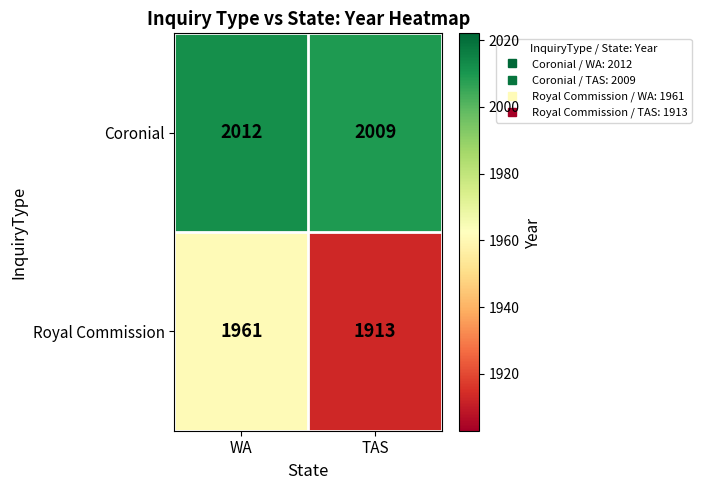

At which label does Coronial reach its minimum?

TAS